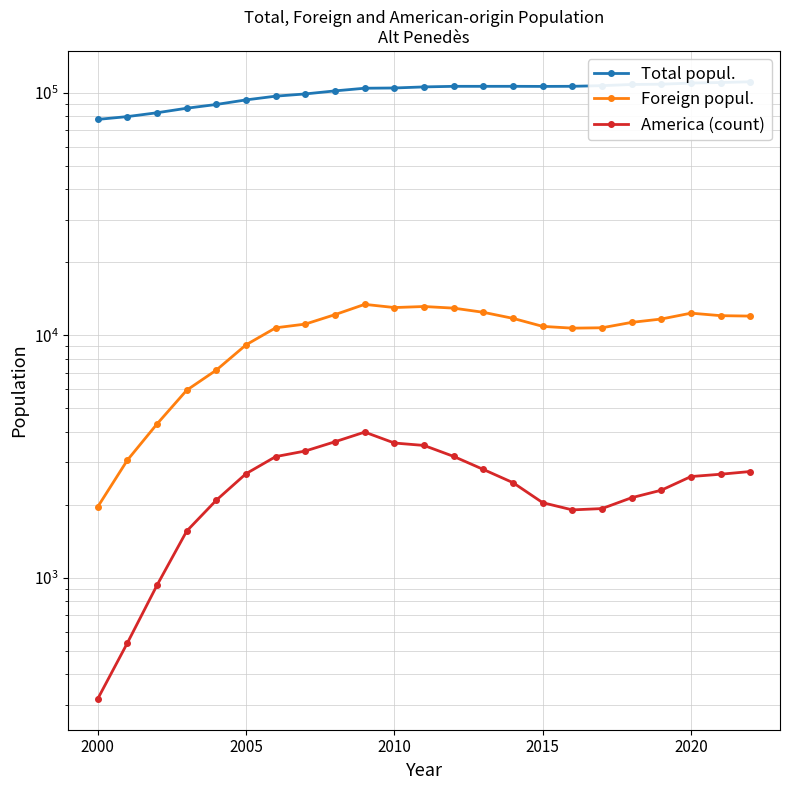

What is the lowest value of the America (count) series?

317